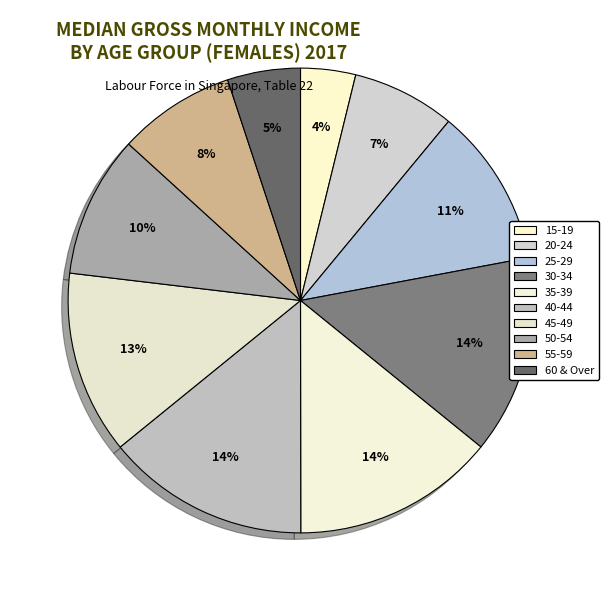

How many slices are in this pie chart?

10